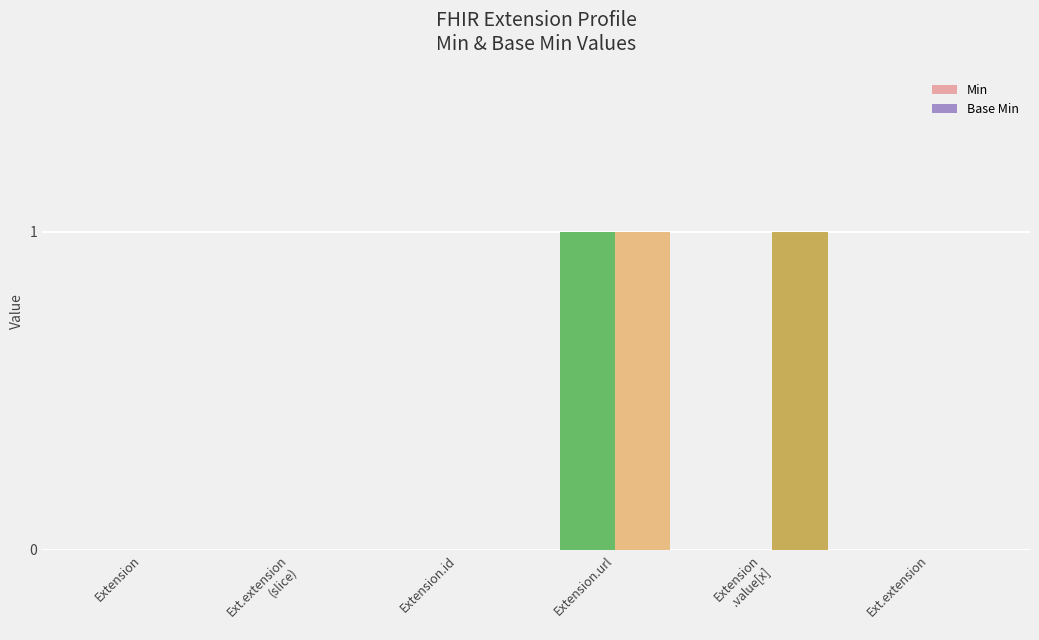

Does the chart contain stacked bars?

No